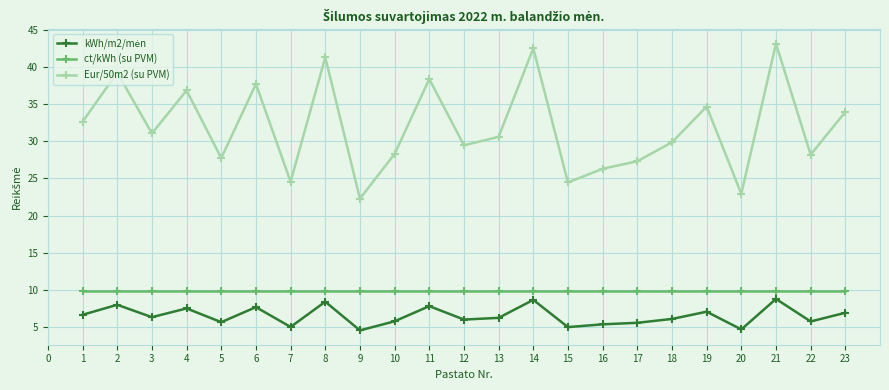

True or false: ct/kWh (su PVM) and Eur/50m2 (su PVM) cross at least once.

False